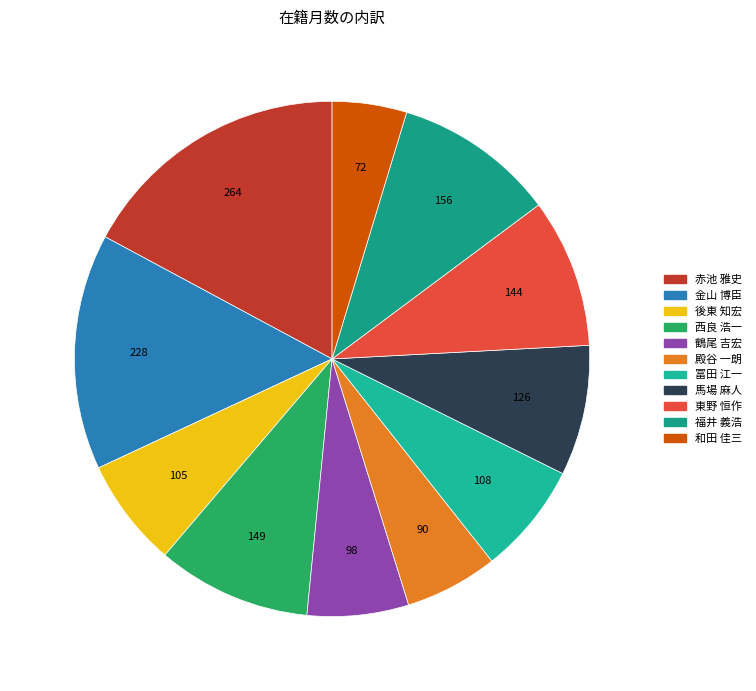

Does 鶴尾 吉宏 account for over 50% of the chart?

No